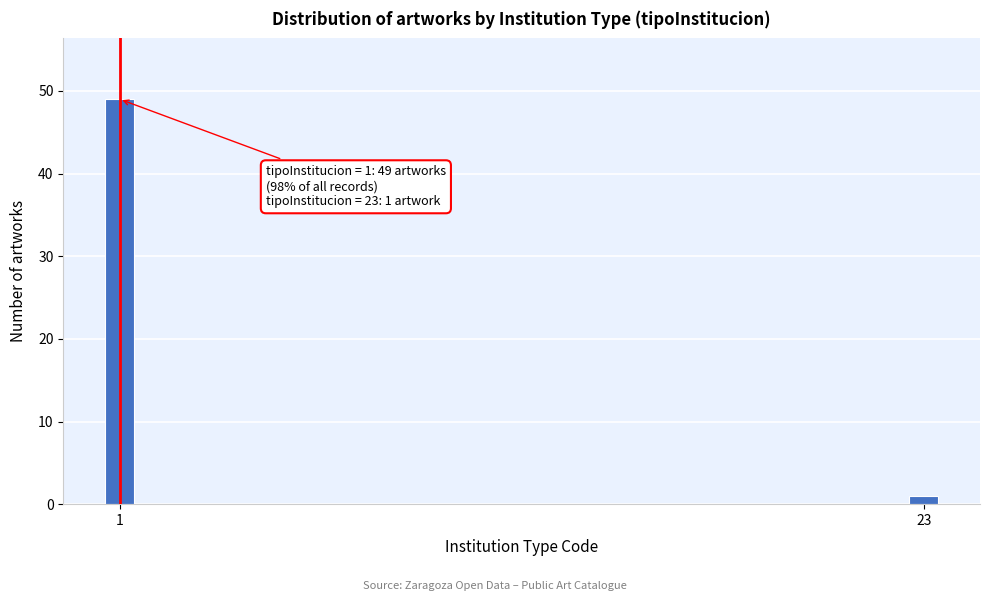

Reading right to left, list all the values displayed in this chart.

23=1	1=49